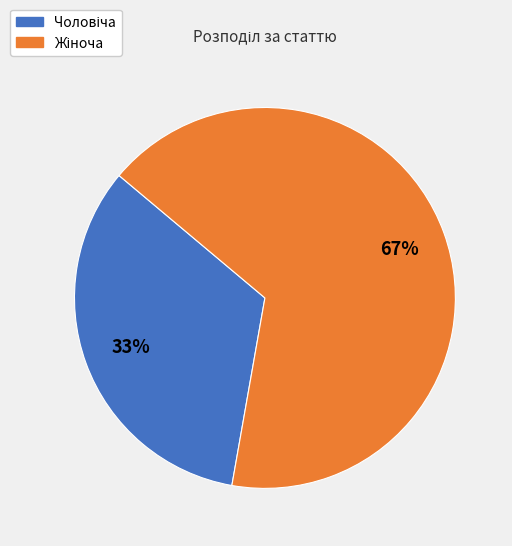

Does any single category account for the majority?

Yes